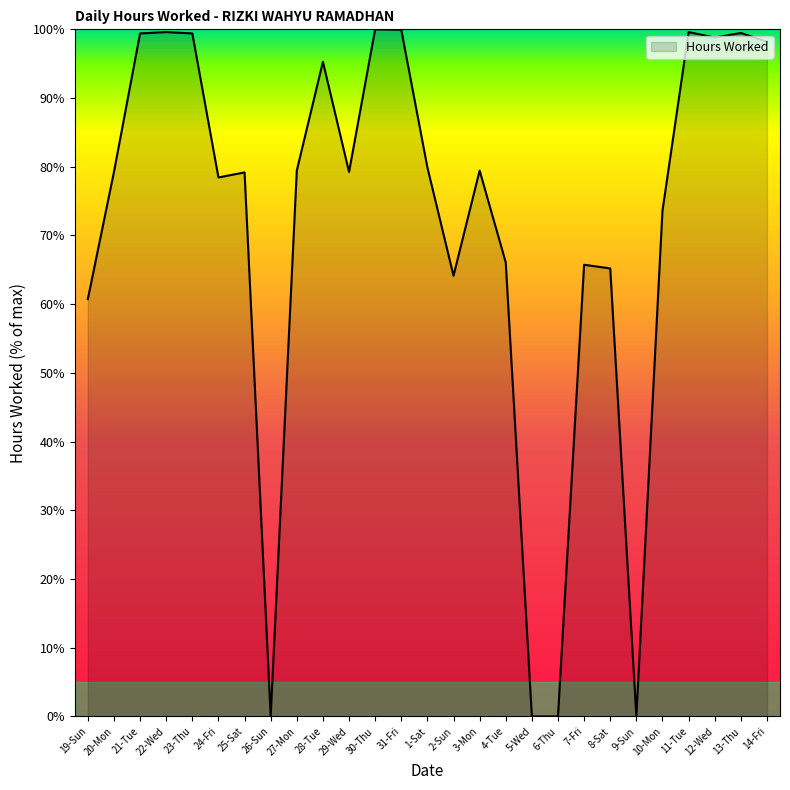

How many lines are shown in the chart?

1